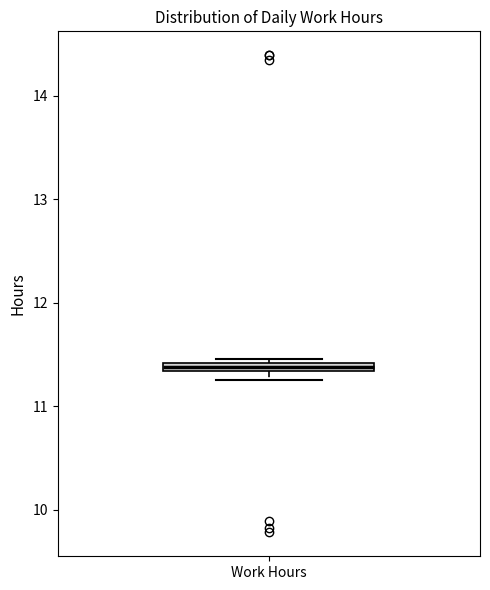

Where is the lower edge of the box for Work Hours on the y-axis? The values are not printed on the chart, so give them approximately, as read against the axis.

11.3